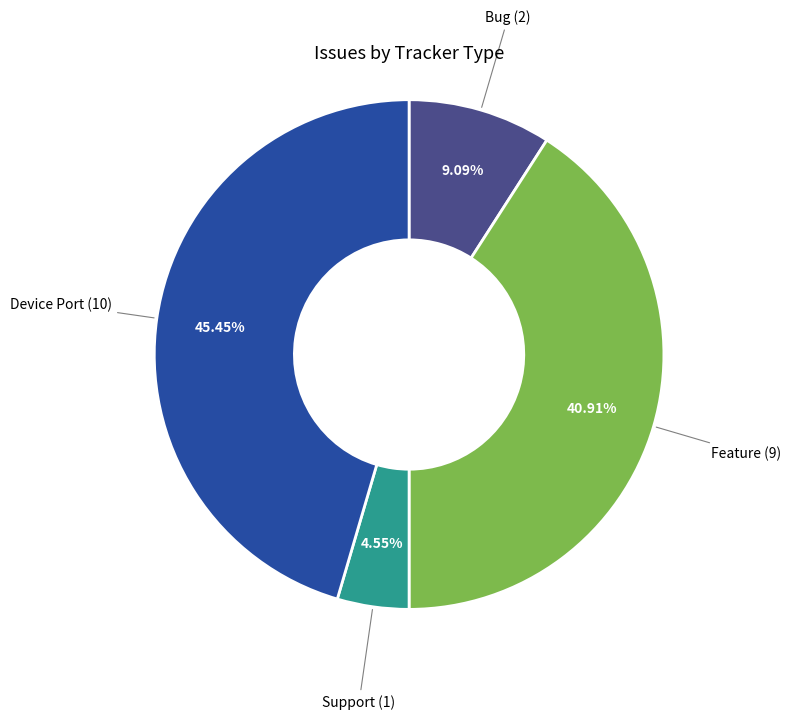

Combined, do Bug and Support account for over 50%?

No